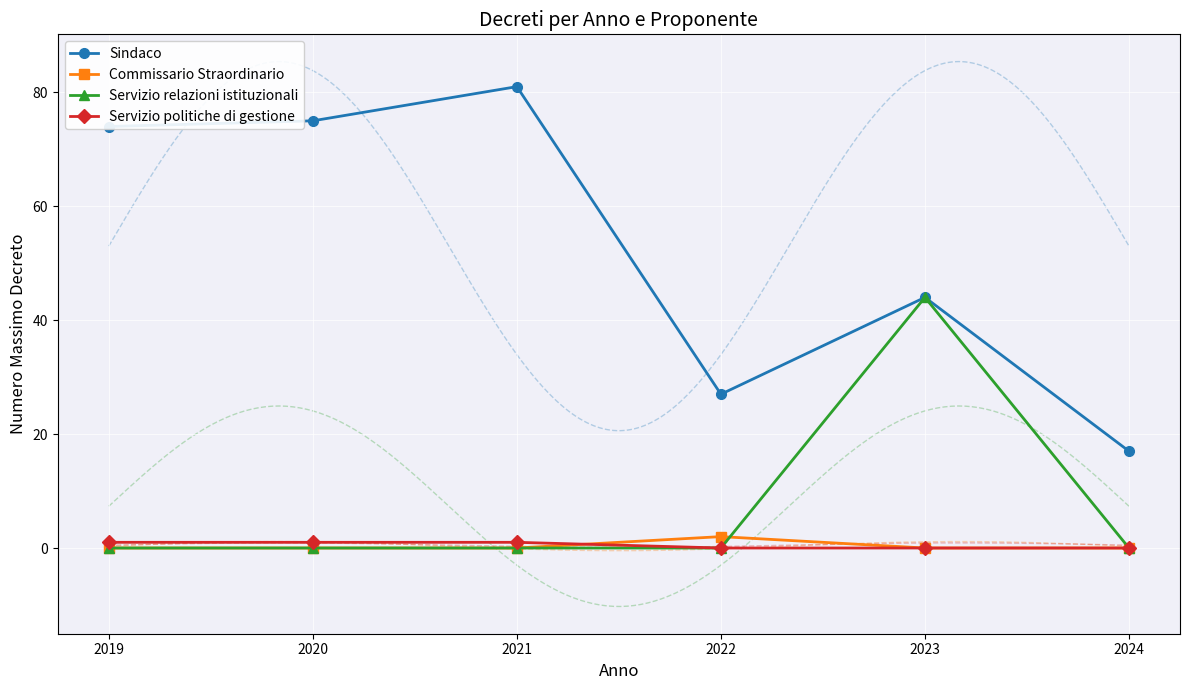

At 2022, list the series in order from smallest to largest.

Servizio relazioni istituzionali, Servizio politiche di gestione, Commissario Straordinario, Sindaco